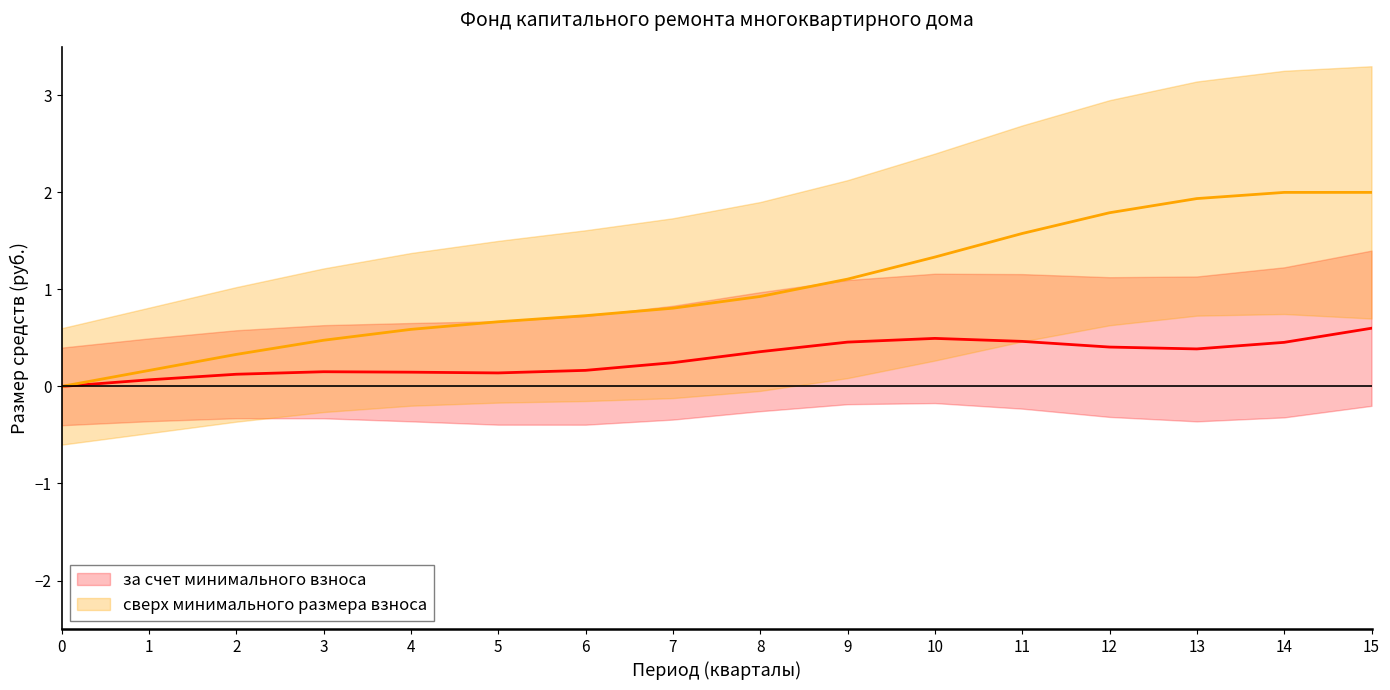

List the series in order of their overall mean, highest first.

сверх минимального размера взноса, за счет минимального взноса